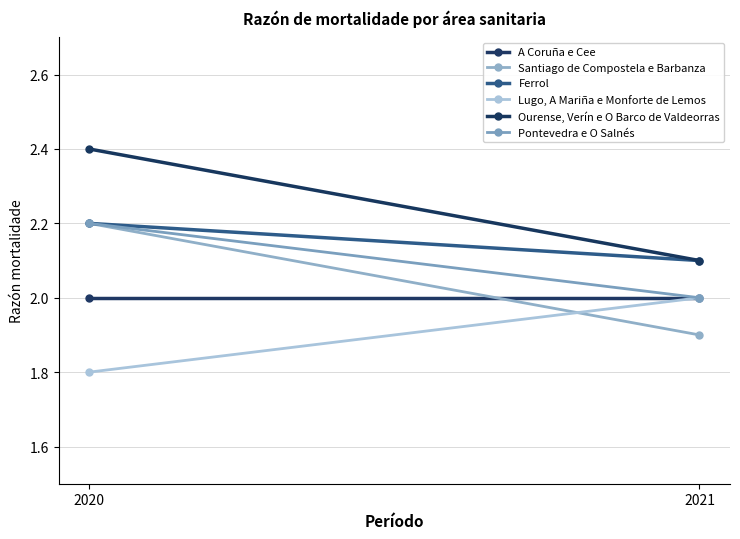

What is the sum of all Pontevedra e O Salnés values?

4.2